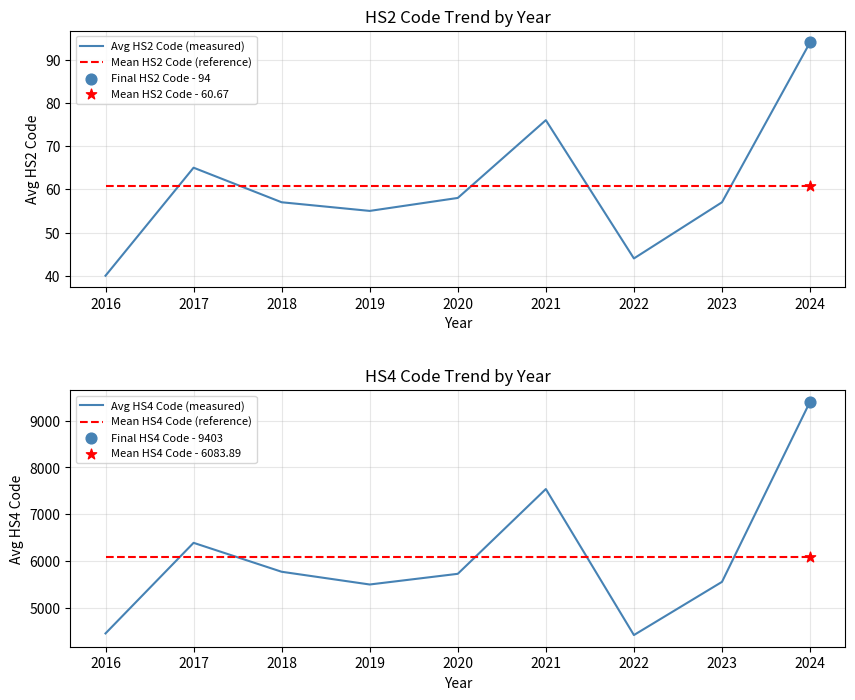

At how many categories does at least one series exceed 2103?

9